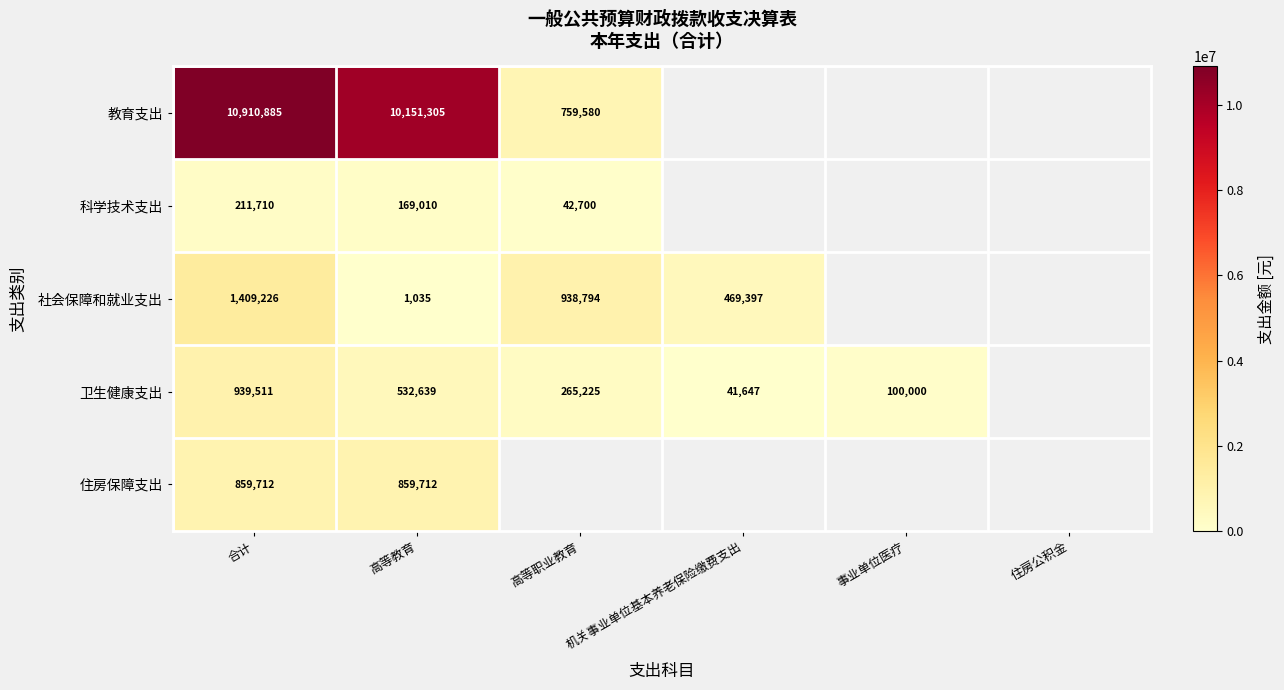

Is it true that 科学技术支出 equals 232954.8 at 高等教育?

False